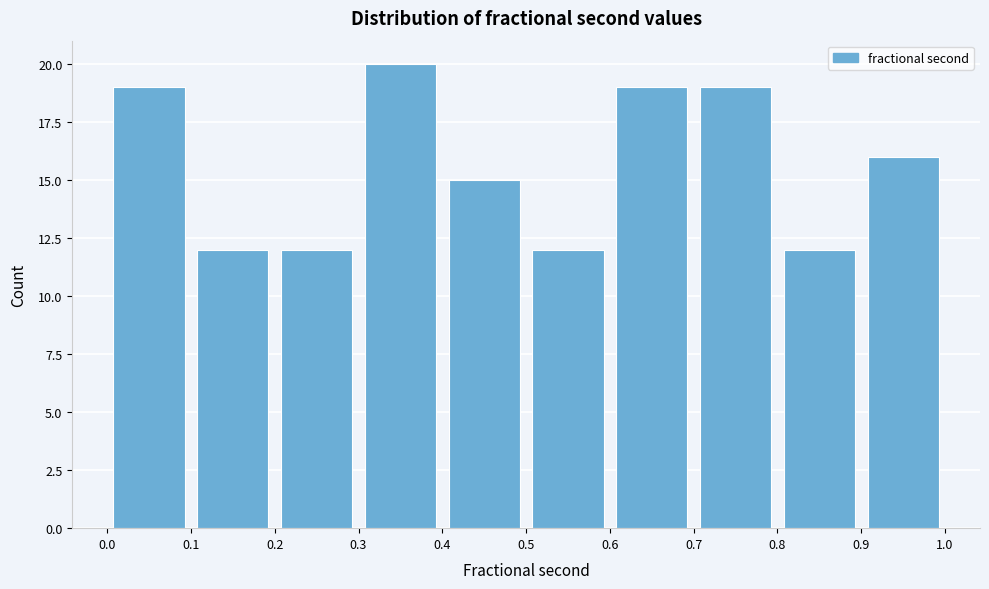

Reading left to right, list every bar in this chart as the range it spans on the x-axis followed by its height. The values are not printed on the chart, so give them approximately, as read against the axis.

0.0 to 0.1: 19
0.1 to 0.2: 12
0.2 to 0.3: 12
0.3 to 0.4: 20
0.4 to 0.5: 15
0.5 to 0.6: 12
0.6 to 0.7: 19
0.7 to 0.8: 19
0.8 to 0.9: 12
0.9 to 1.0: 16